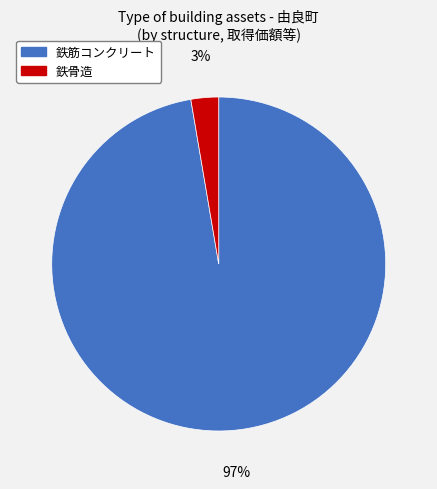

To the nearest percent, what is the average slice percentage?

50%